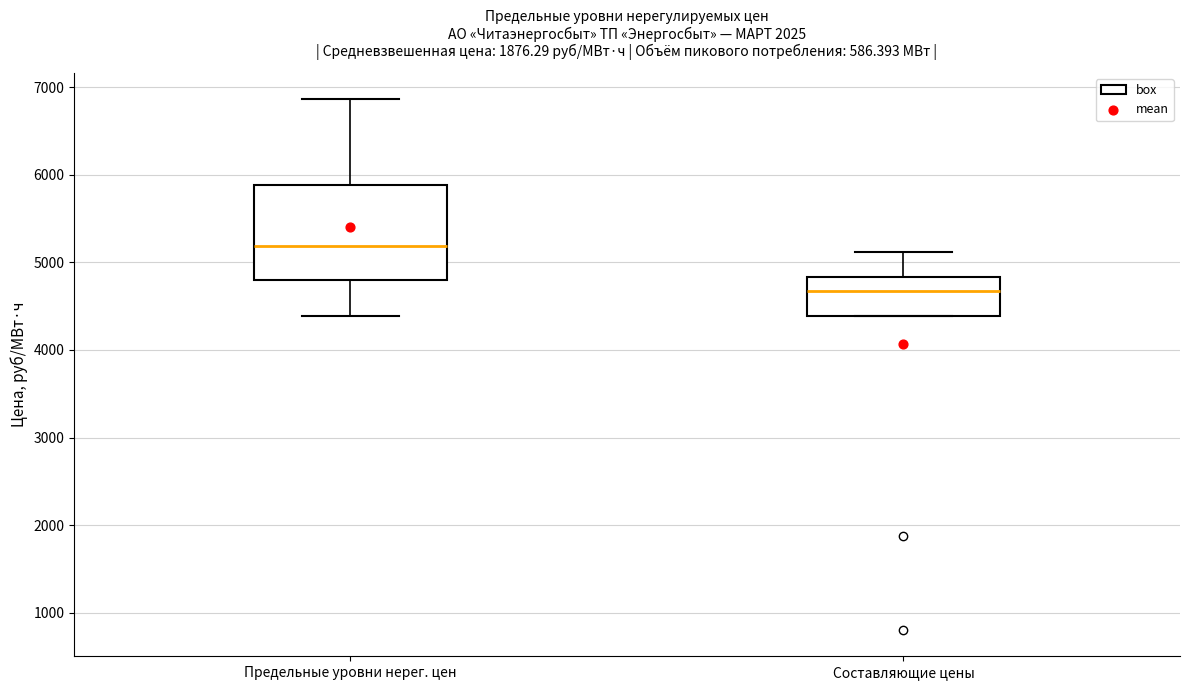

Where does the median line of the box for Составляющие цены sit on the y-axis? The values are not printed on the chart, so give them approximately, as read against the axis.

4700